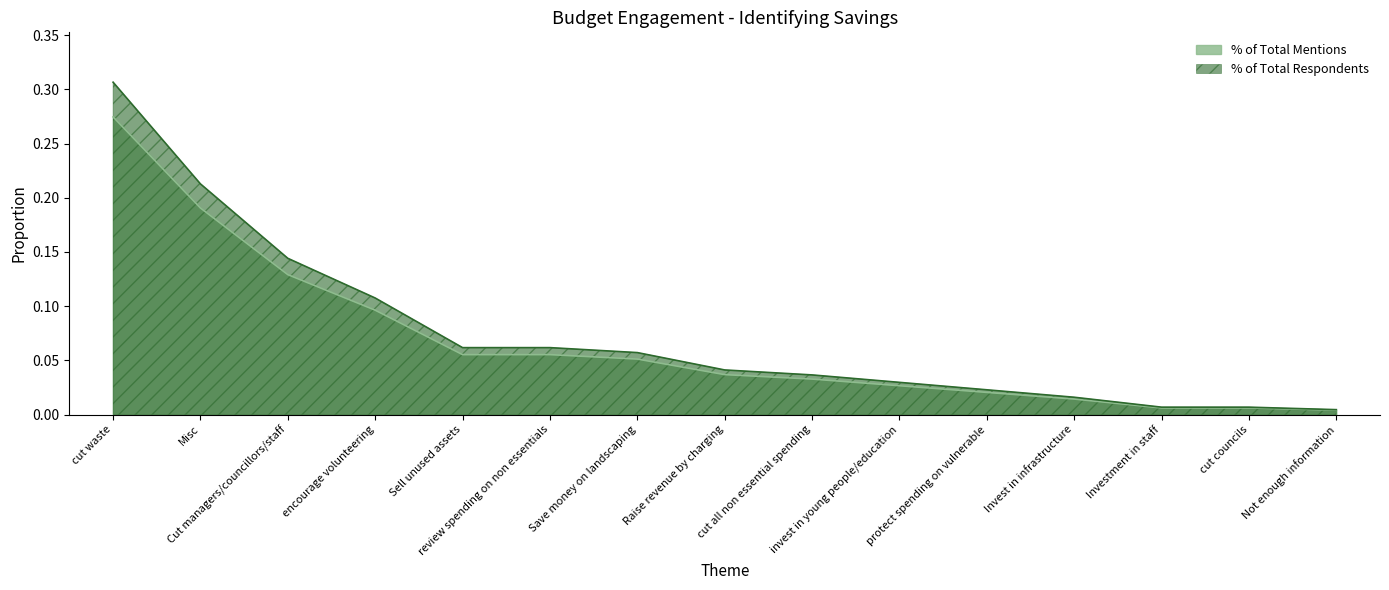

Between review spending on non essentials and protect spending on vulnerable, which series saw the biggest shift?

% of Total Respondents